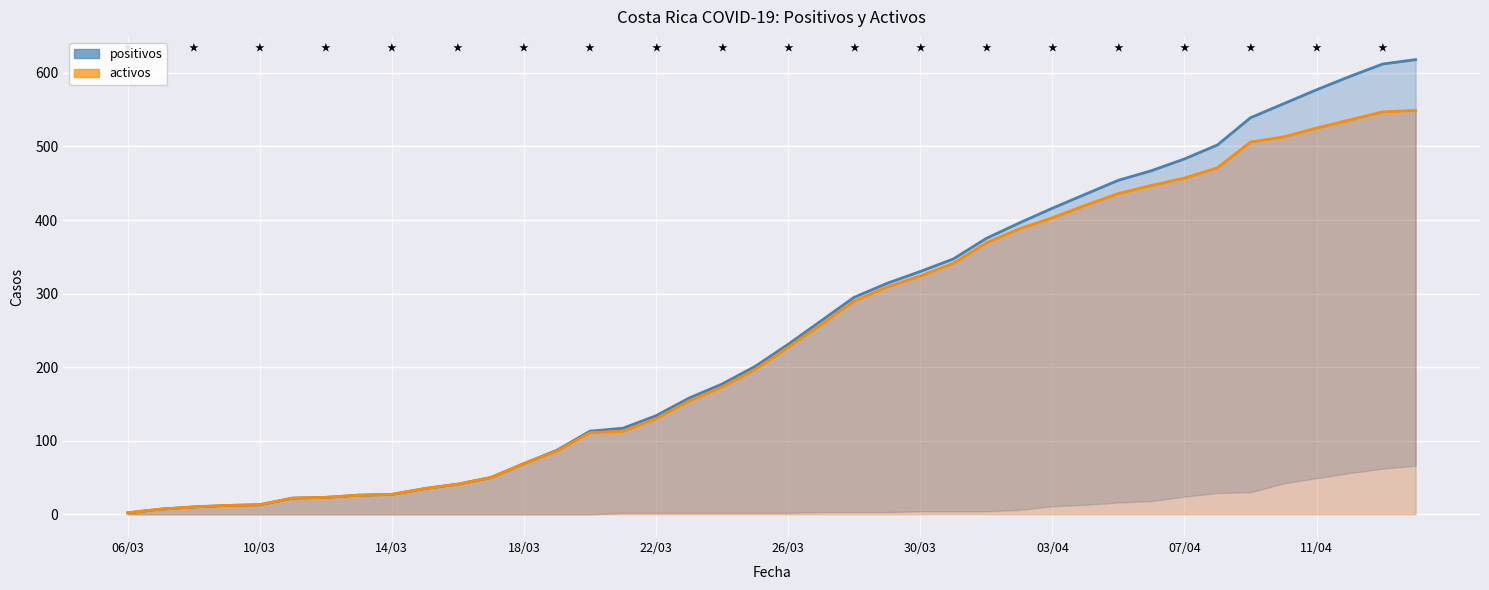

True or false: positivos and activos intersect in this chart.

False